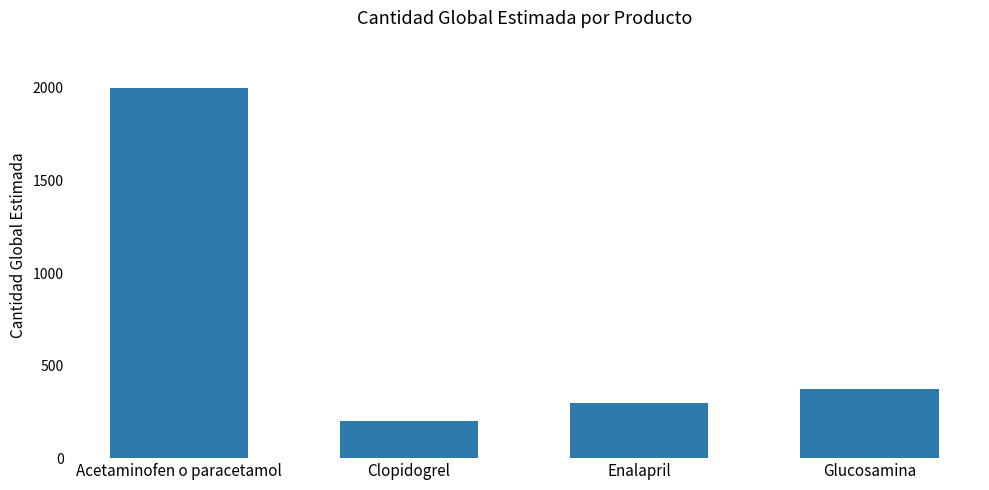

Which category has the highest value across all series?

Acetaminofen o paracetamol